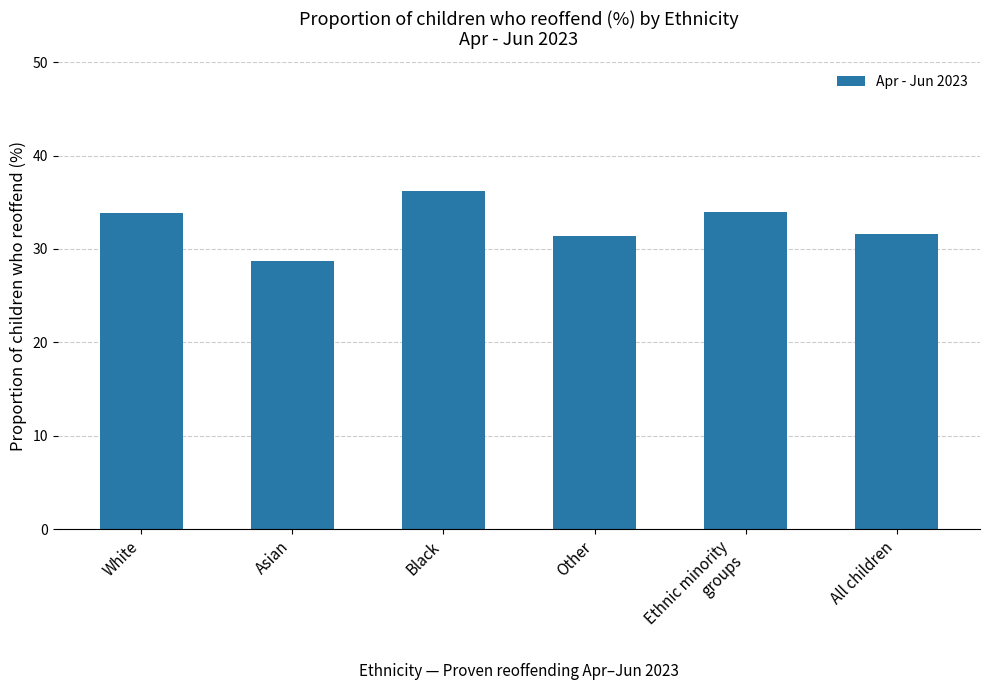

How many series are shown in this chart?

1